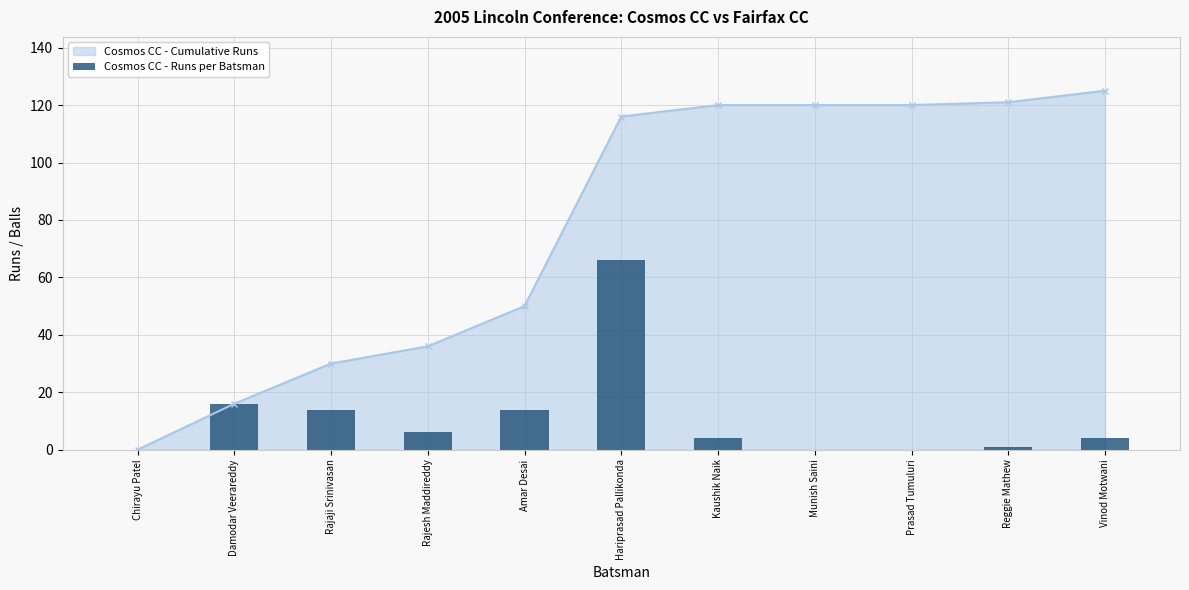

What is the sum of all values?

125